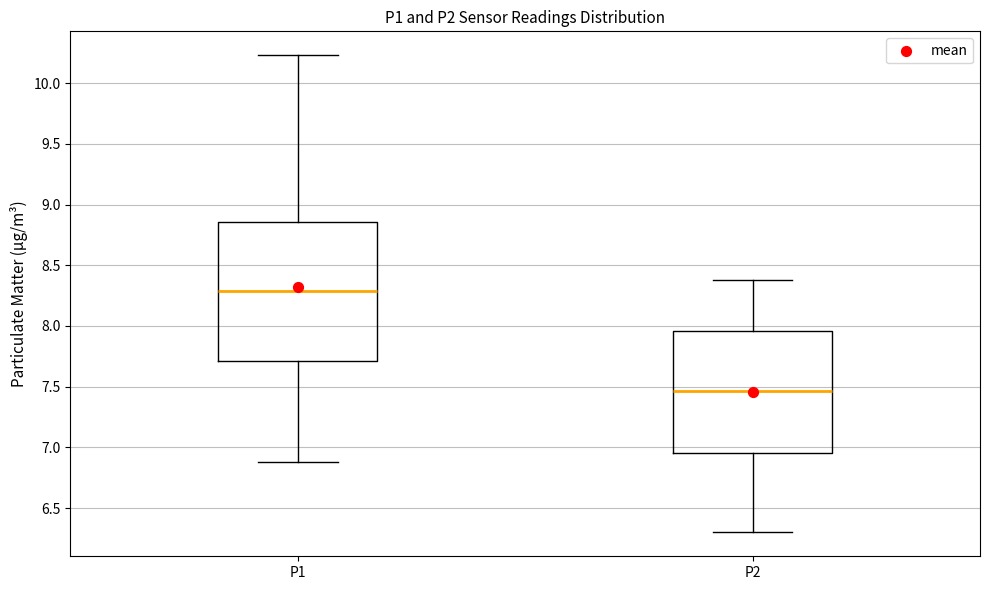

Comparing the boxes themselves (not the whiskers), which one is the tallest?

P1